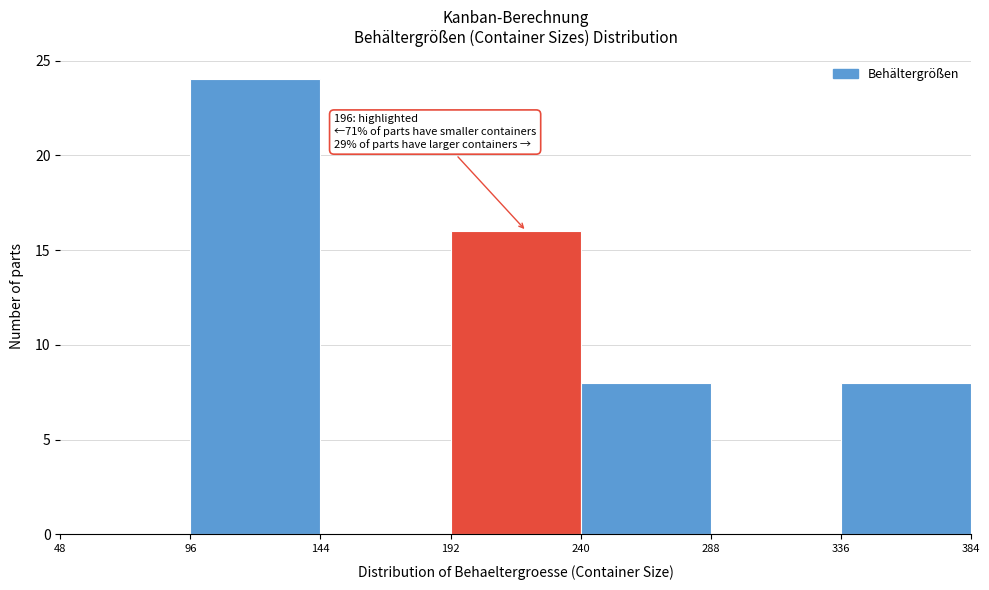

Over which range of the x-axis is the bar tallest?

96 to 144